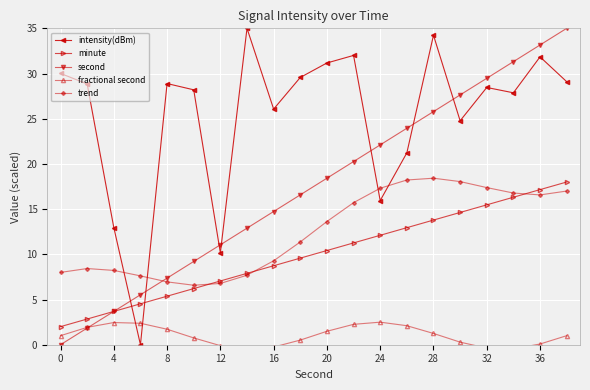

True or false: second and minute cross at least once.

False